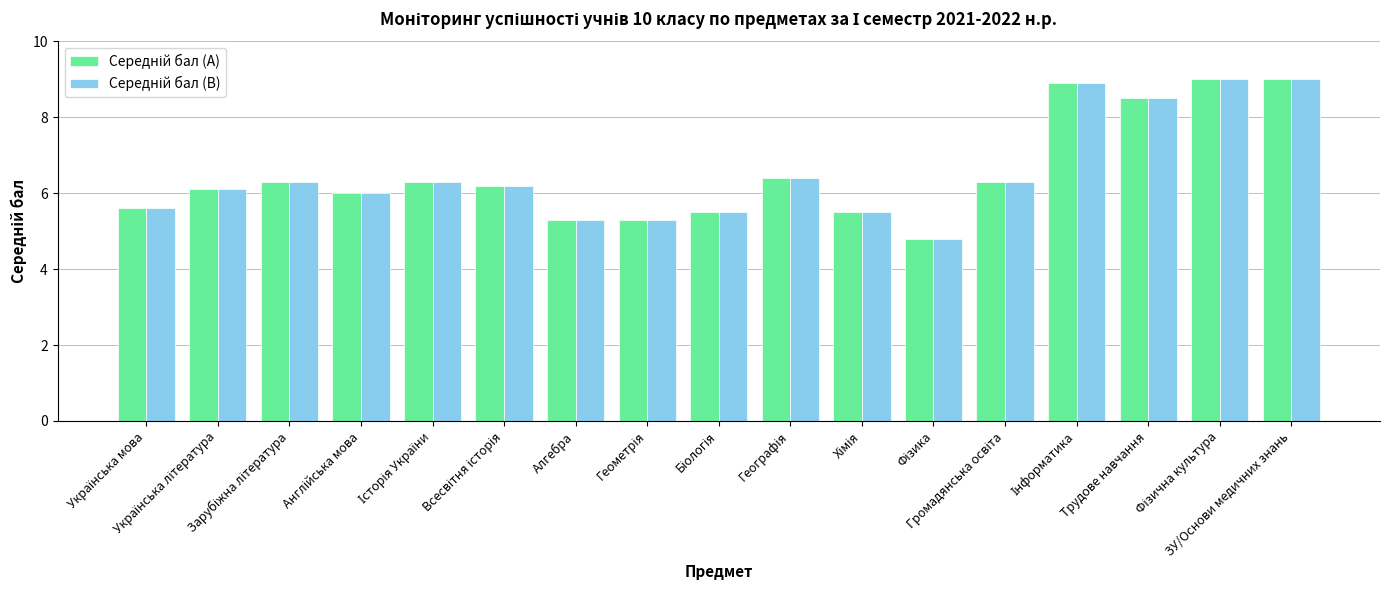

At how many categories does at least one series exceed 5?

16